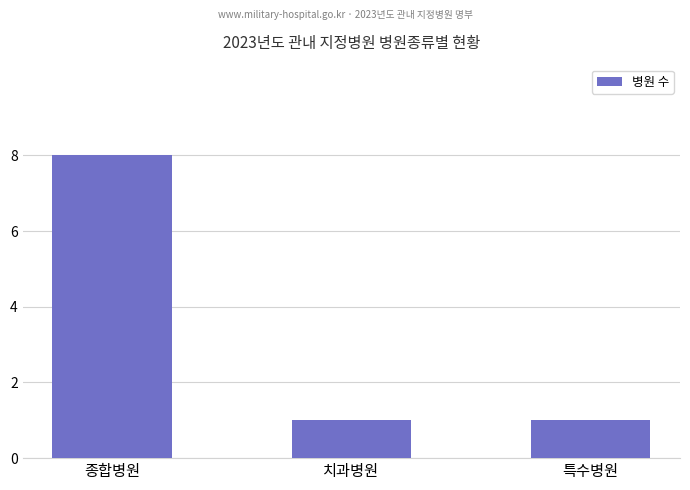

What value does the data have at 종합병원?

8